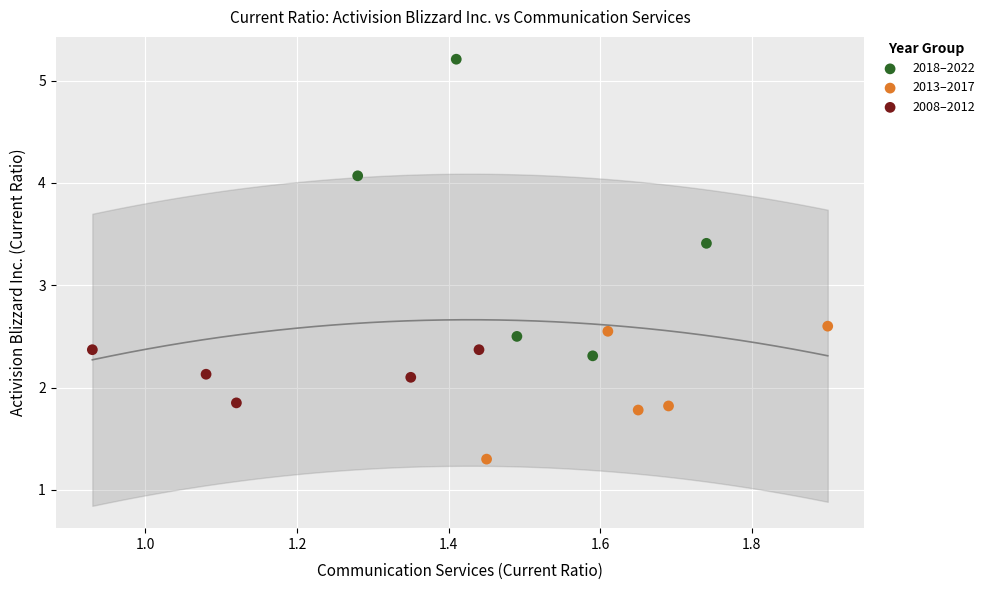

Which series reaches the minimum Y coordinate?

2013–2017